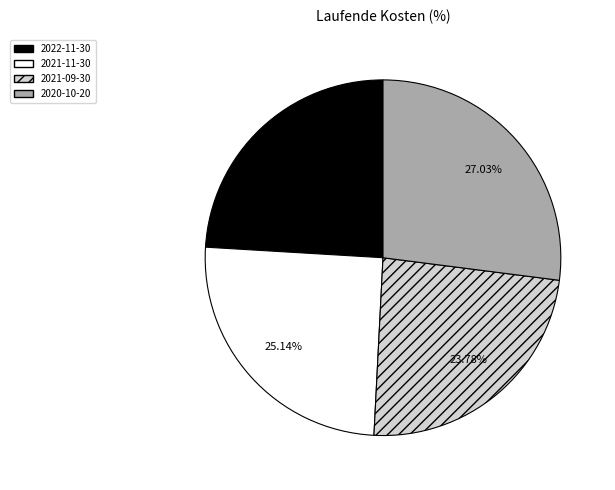

What percentage do 2022-11-30 and 2021-11-30 together represent?

49.2%